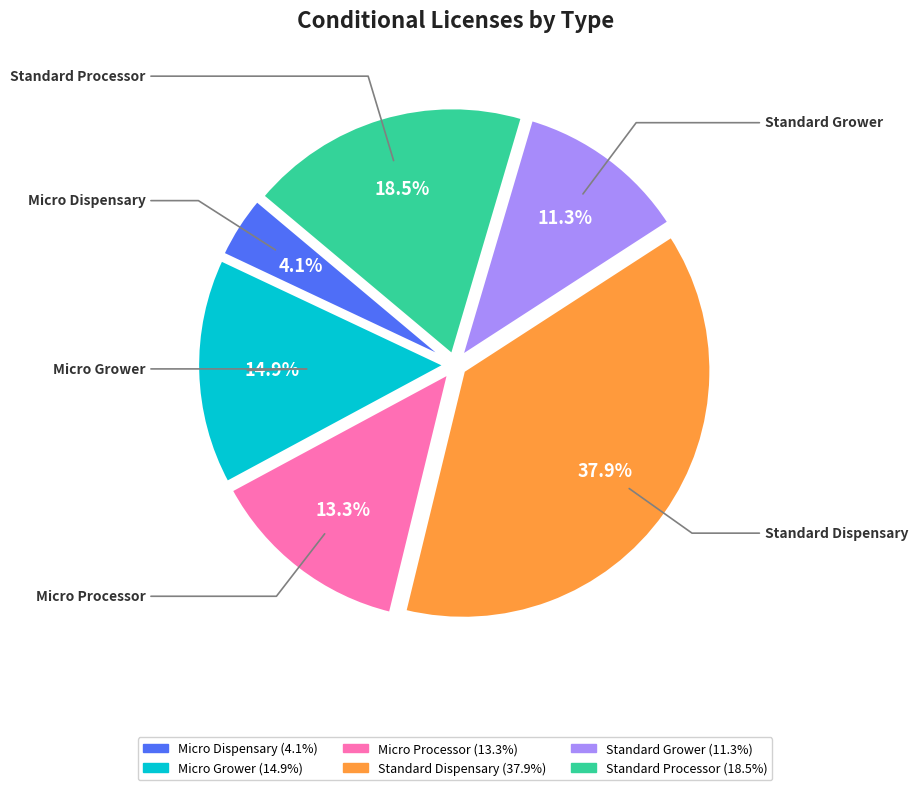

To the nearest percent, what is the difference between the Standard Processor and Micro Processor slice percentages?

5%